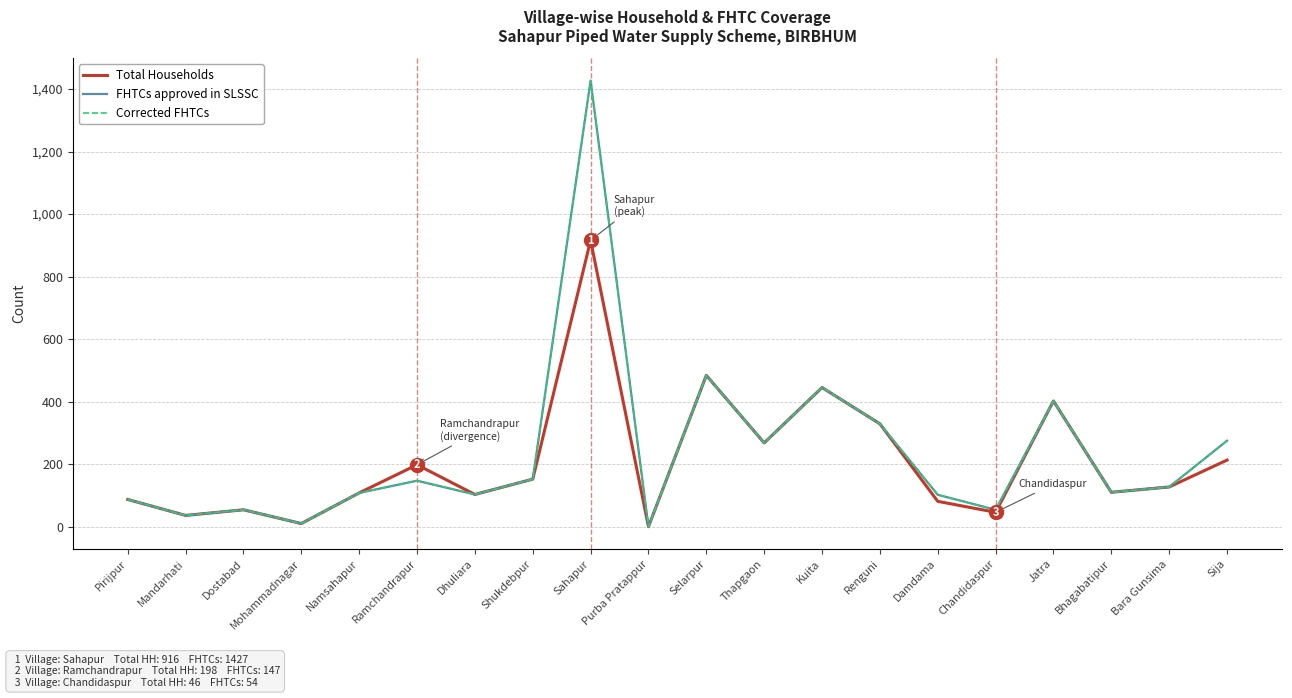

True or false: FHTCs approved in SLSSC and Total Households intersect in this chart.

False